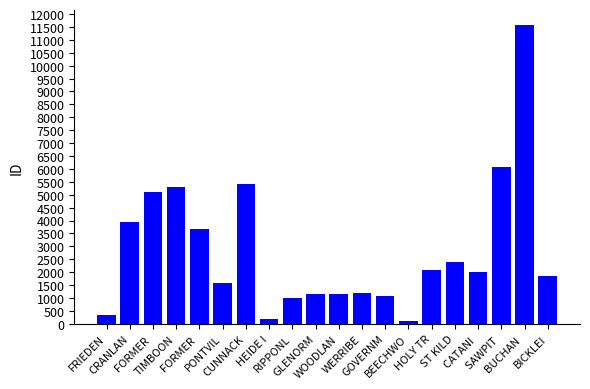

Rank the categories by value from highest to lowest.

BUCHAN , SAWPIT , CUNNACK, TIMBOON, FORMER , CRANLAN, FORMER , ST KILD, HOLY TR, CATANI , BICKLEI, PONTVIL, WERRIBE, WOODLAN, GLENORM, GOVERNM, RIPPONL, FRIEDEN, HEIDE I, BEECHWO